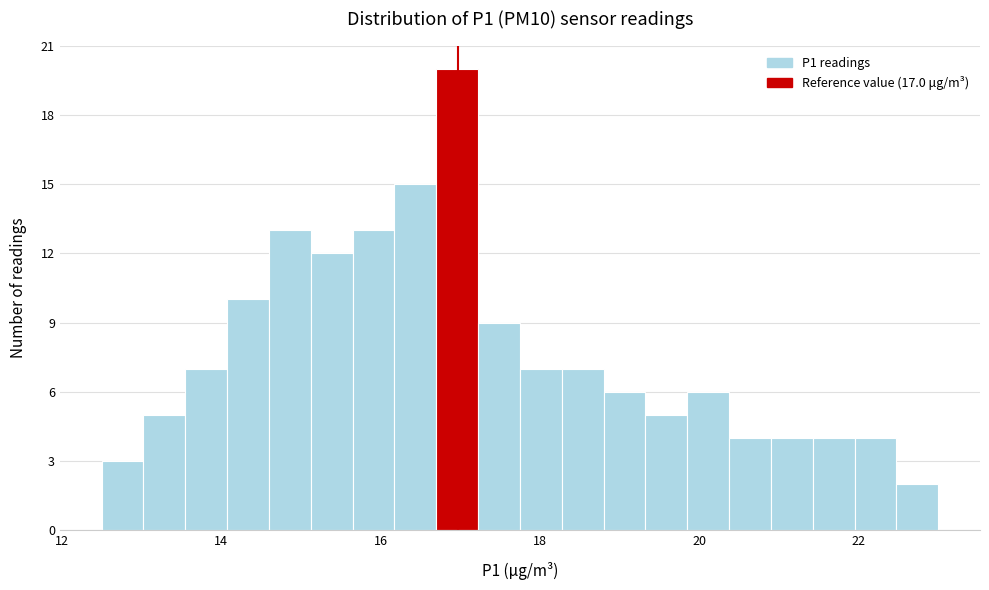

Read against the x-axis, roughly where is the centre of the tallest bar?

17.0